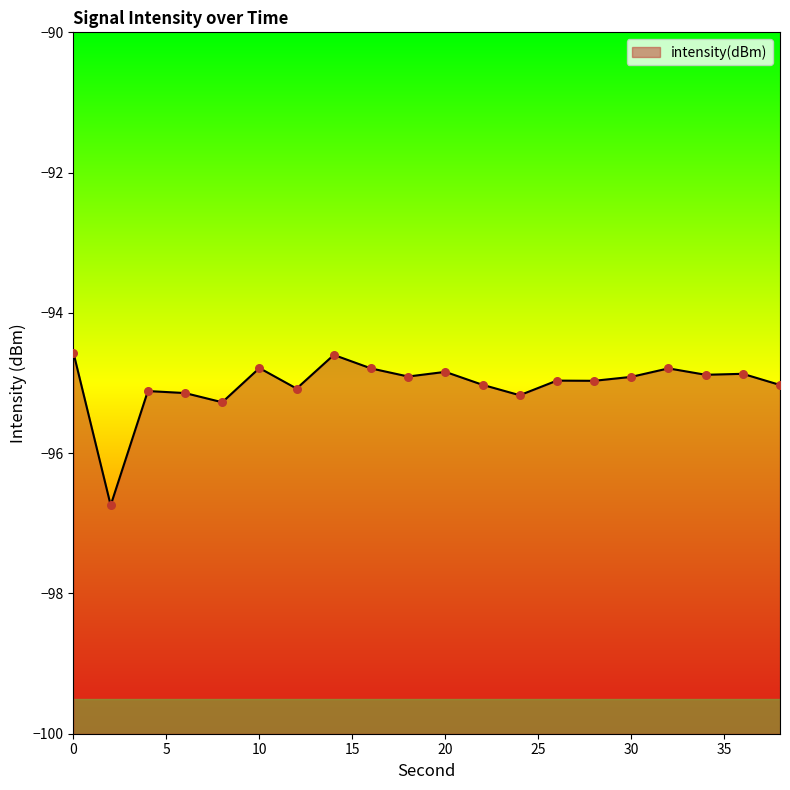

What is the change in value from 18 to 38?

-0.1